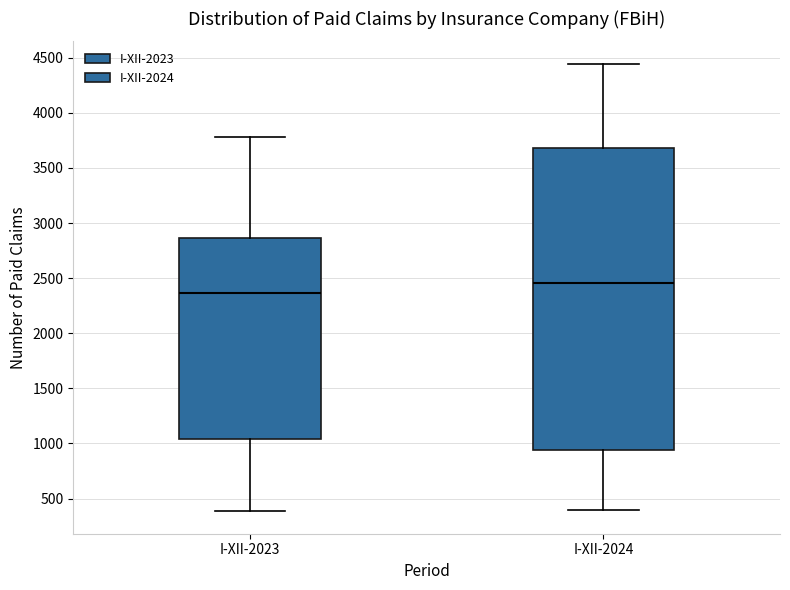

Which box's median line is the highest?

I-XII-2024